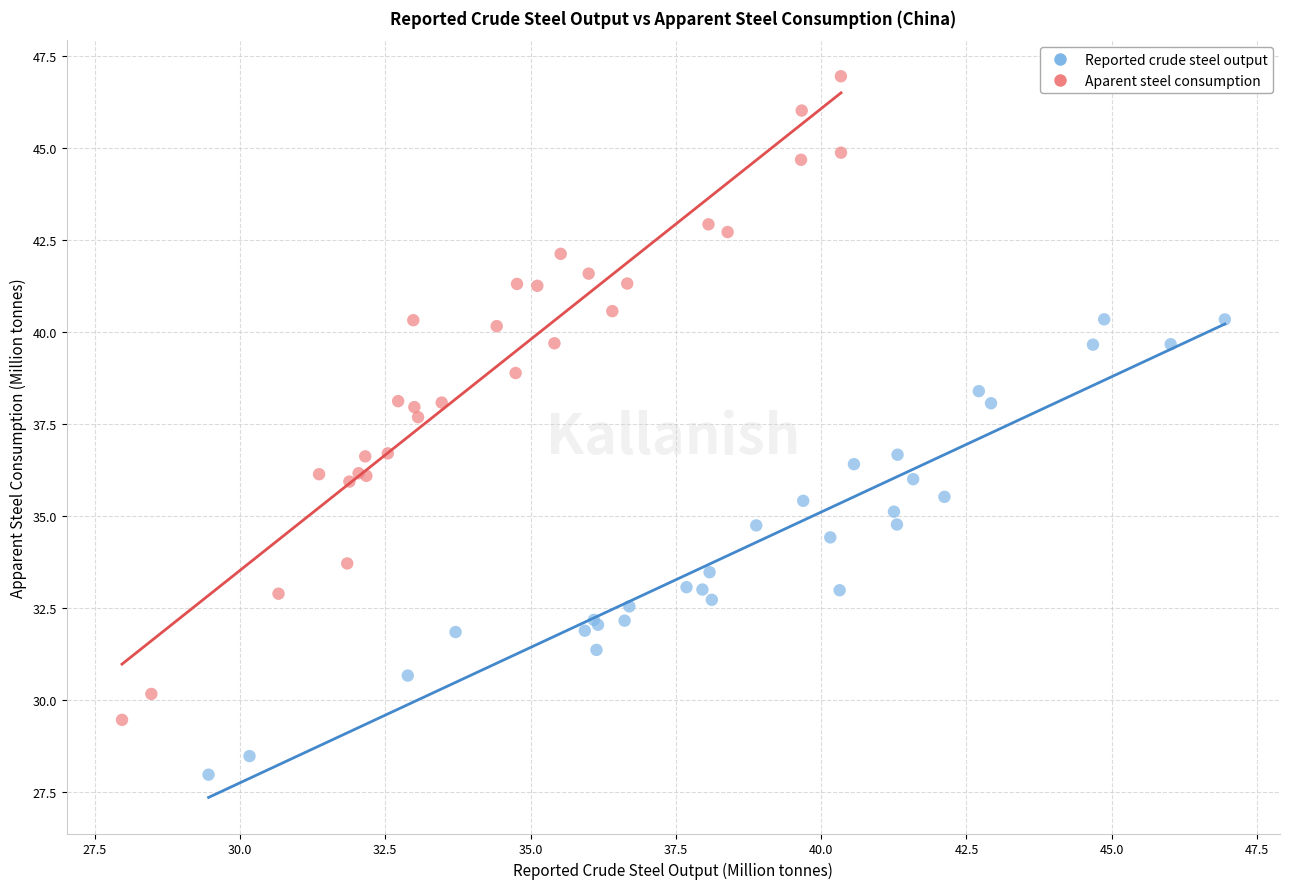

What are all the series names shown in the legend?

Reported crude steel output, Aparent steel consumption